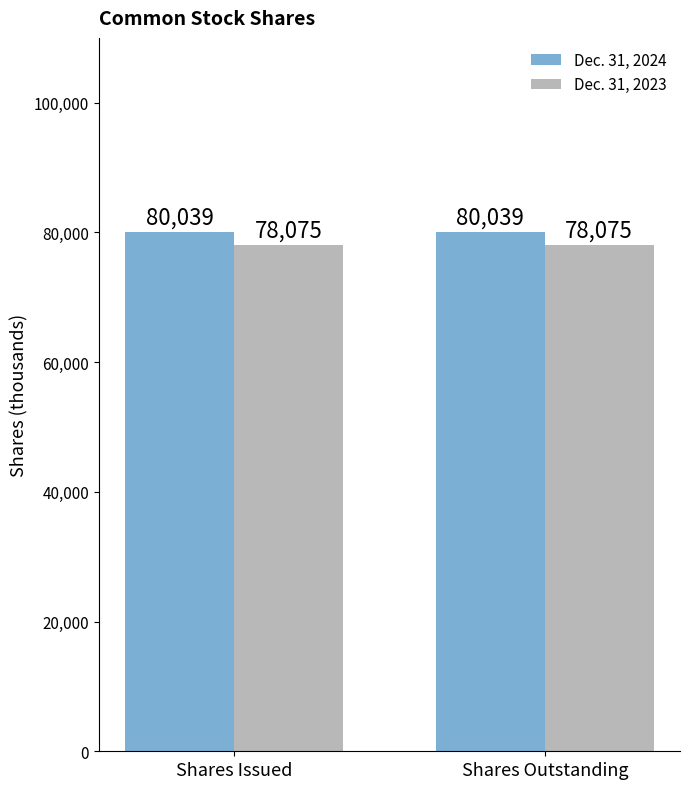

What is the smallest value displayed?

78075